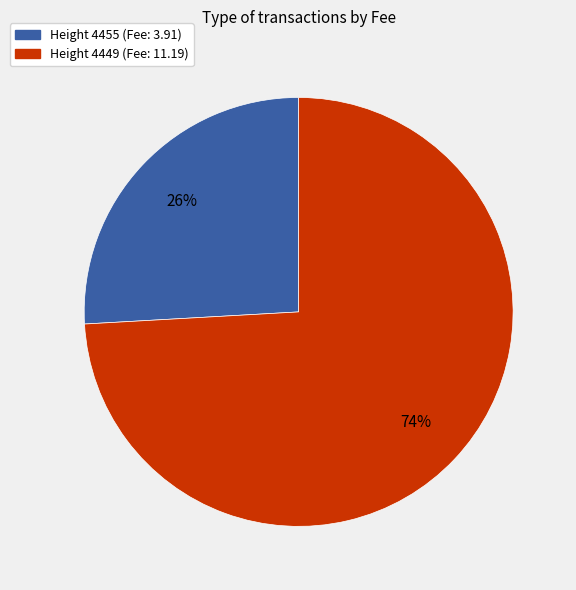

Is there any slice that represents more than half of the pie?

Yes